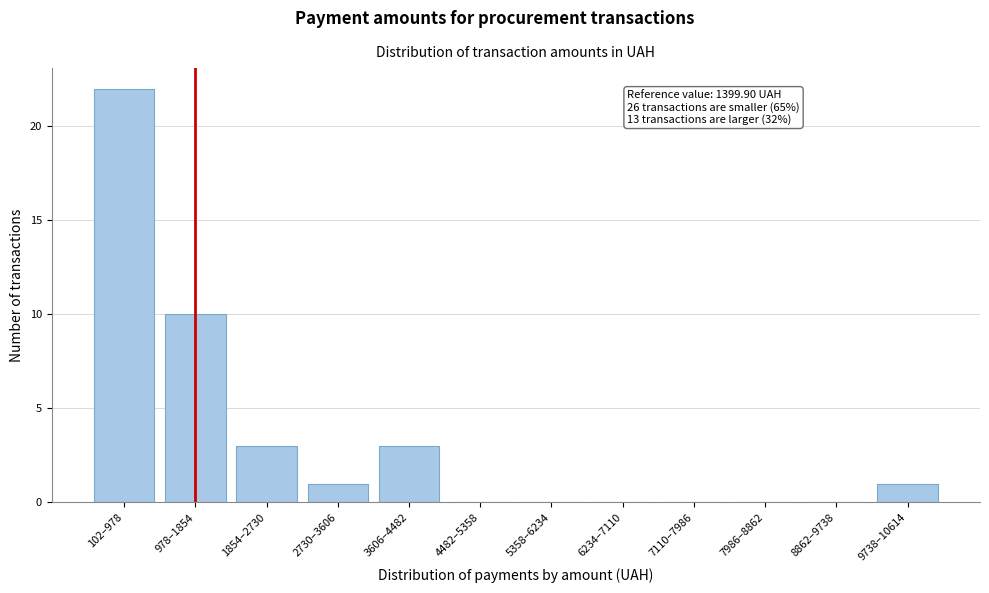

Reading left to right, list all the values displayed in this chart.

102–978=22	978–1854=10	1854–2730=3	2730–3606=1	3606–4482=3	4482–5358=0	5358–6234=0	6234–7110=0	7110–7986=0	7986–8862=0	8862–9738=0	9738–10614=1